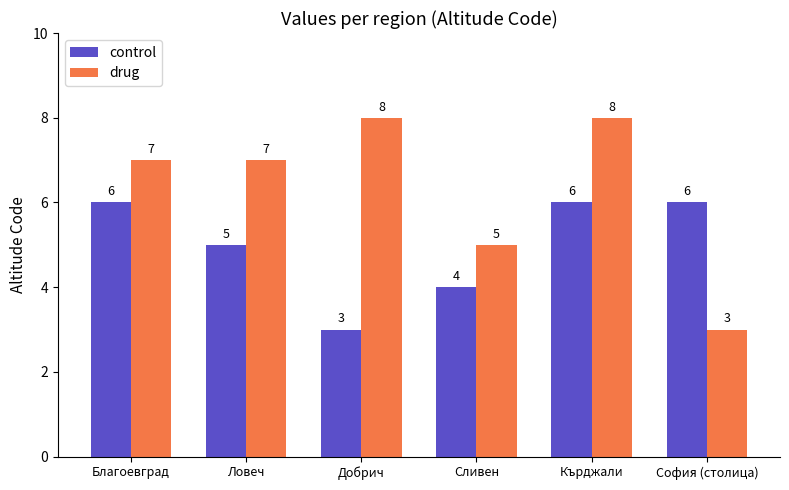

Rank the series by their maximum value, from lowest to highest.

control, drug